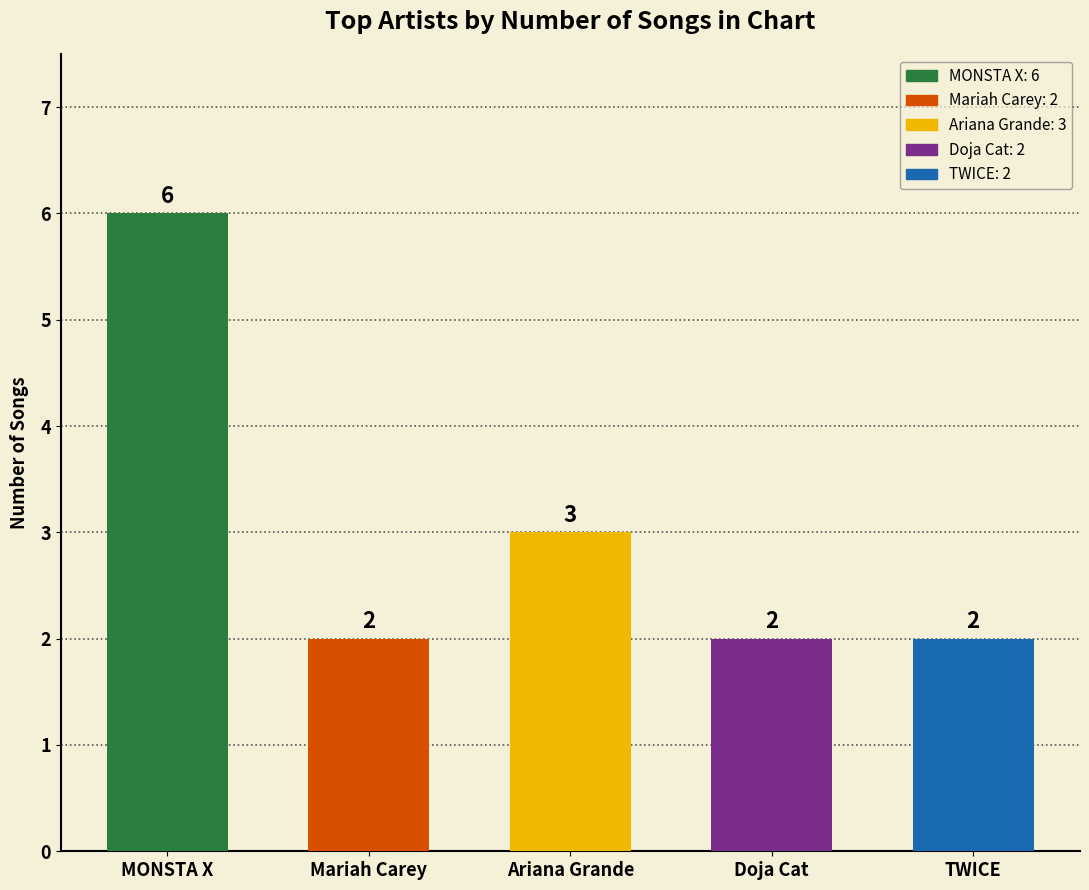

Reading left to right, extract all data points from this chart.

MONSTA X=6	Mariah Carey=2	Ariana Grande=3	Doja Cat=2	TWICE=2